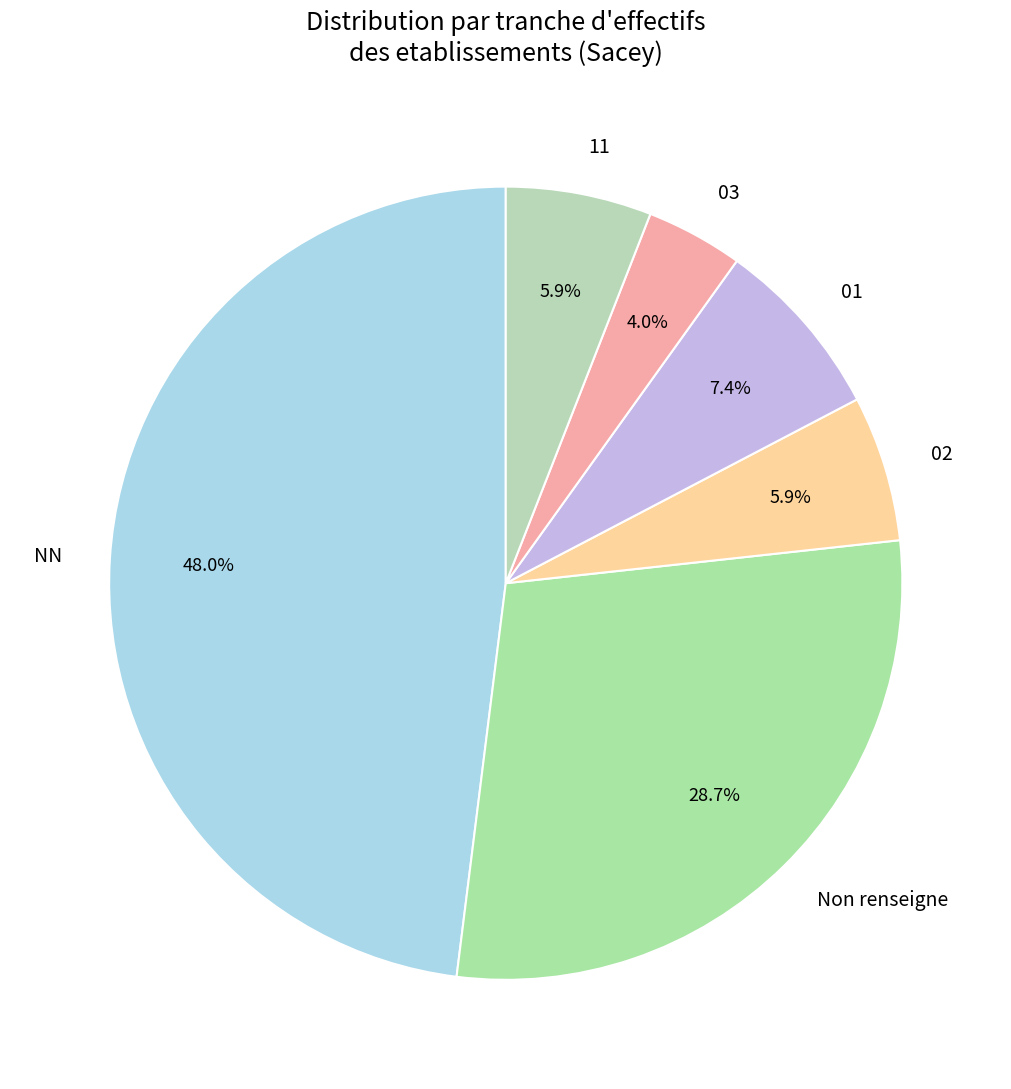

How many slices are in this pie chart?

6